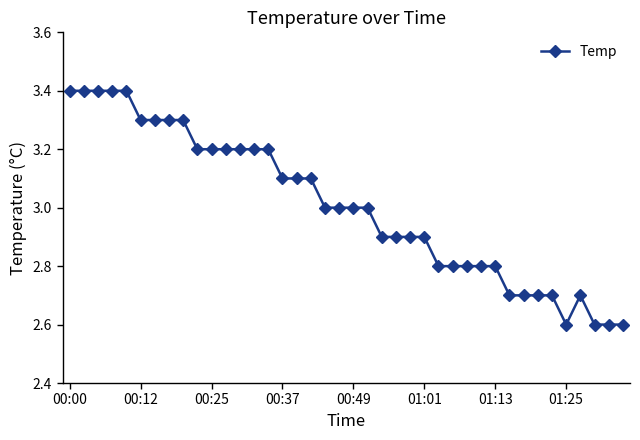

What is the average value?

3.0